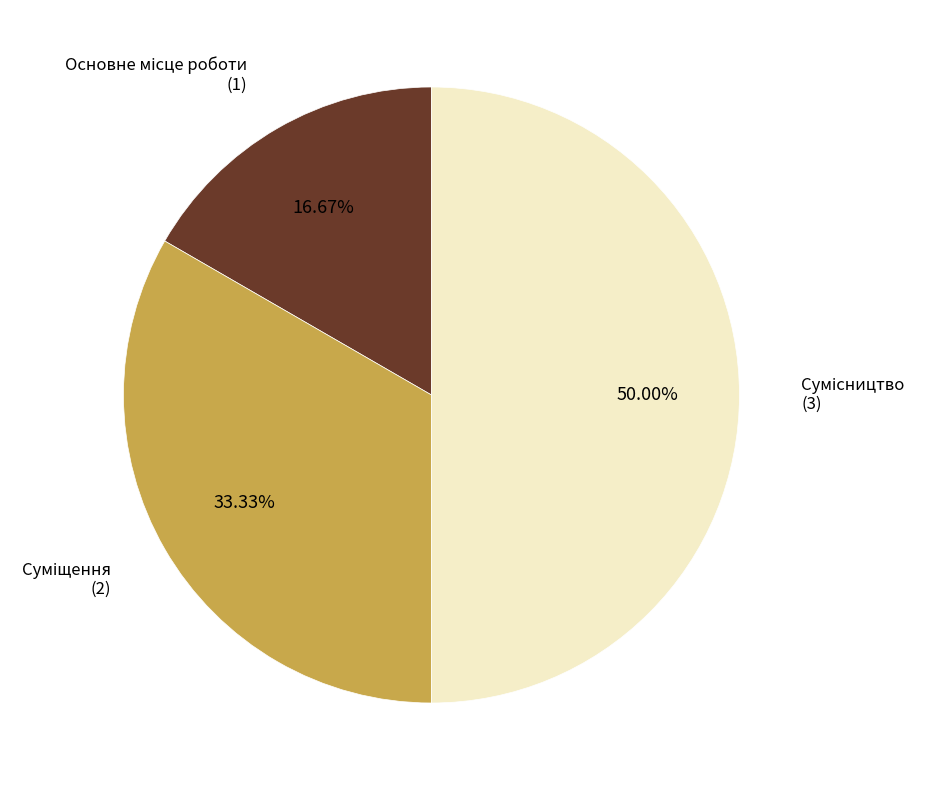

How many slices are in this pie chart?

3